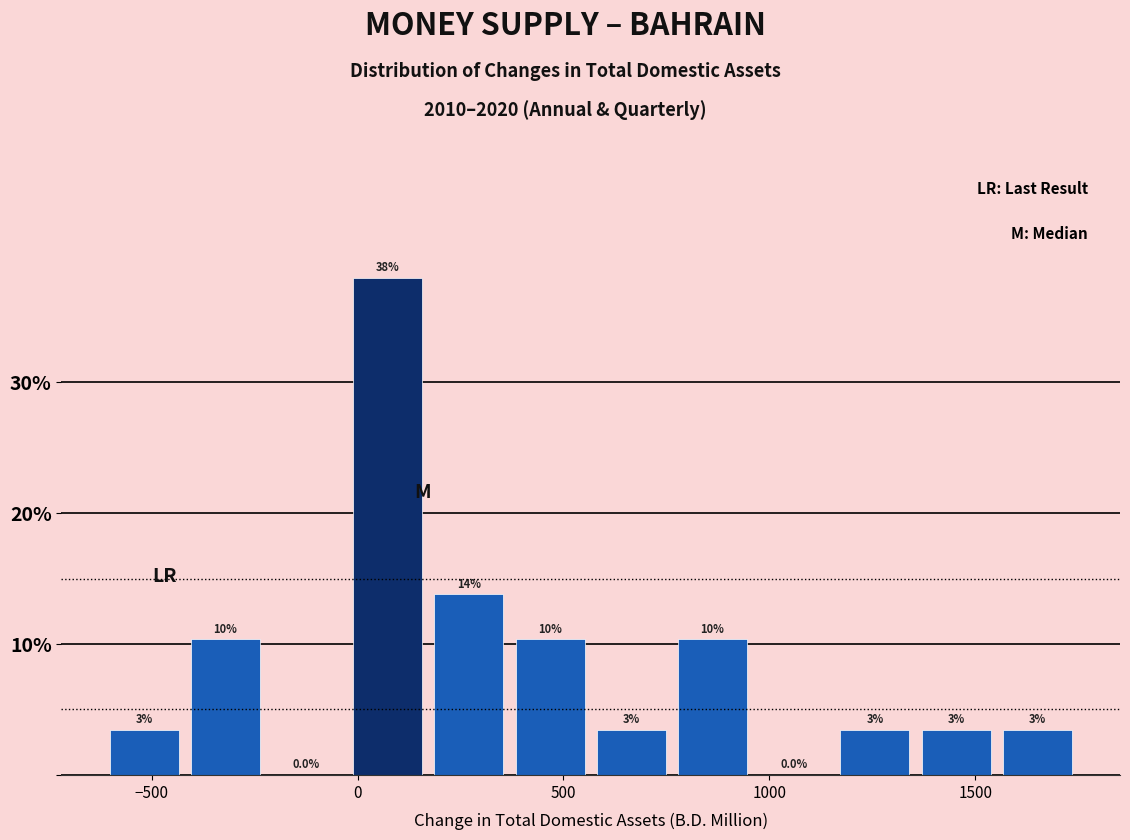

Around what value on the x-axis is the tallest bar? Give the approximate position of its centre, as read against the axis.

50